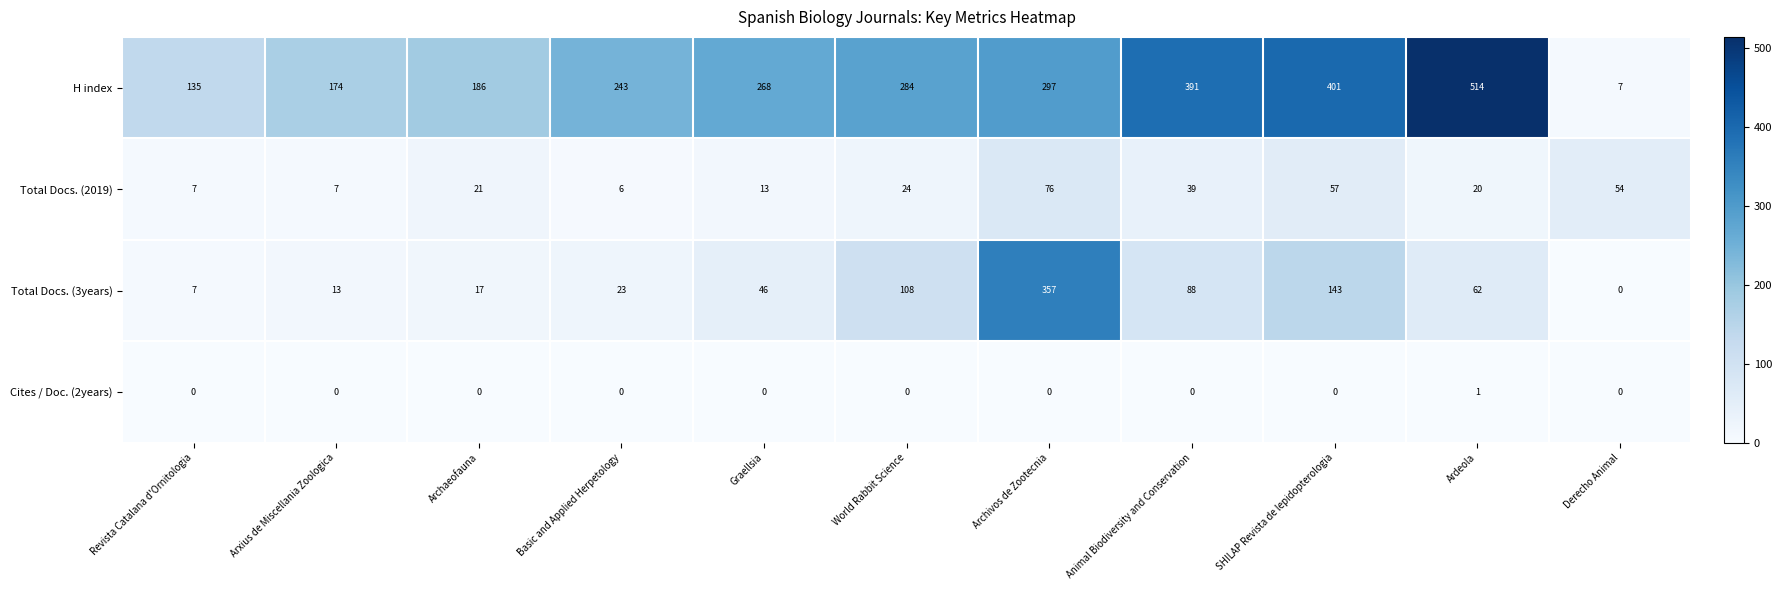

Rank the series by their maximum value, from lowest to highest.

Cites / Doc. (2years), Total Docs. (2019), Total Docs. (3years), H index